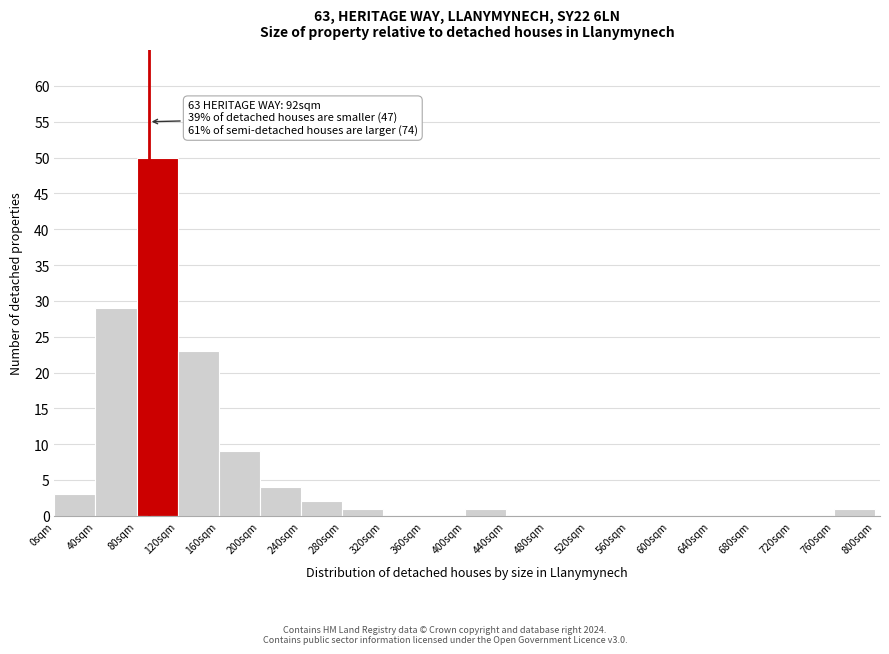

Which range on the x-axis has the tallest bar?

80 to 120